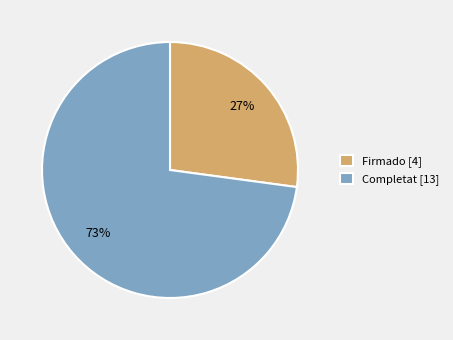

Is the sum of Completat [13] and Firmado [4] greater than half?

Yes